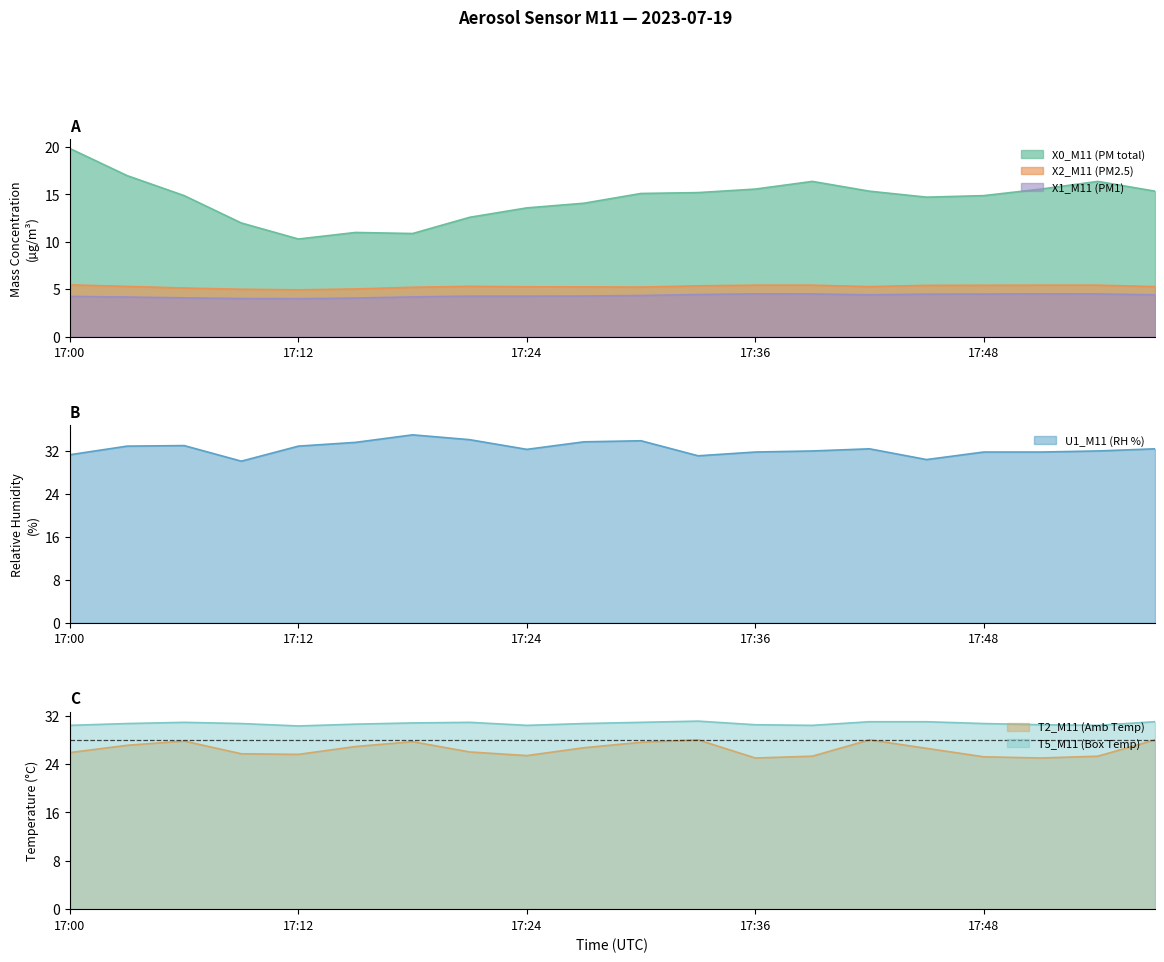

Does the chart display data point markers on the line(s)?

No